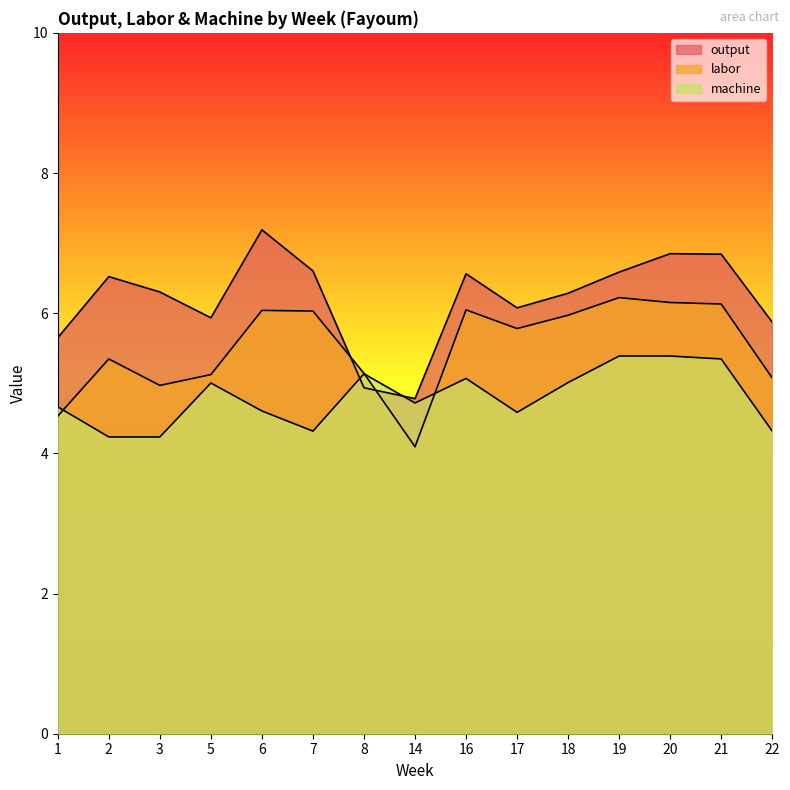

What value does the machine series have at 5?

5.0